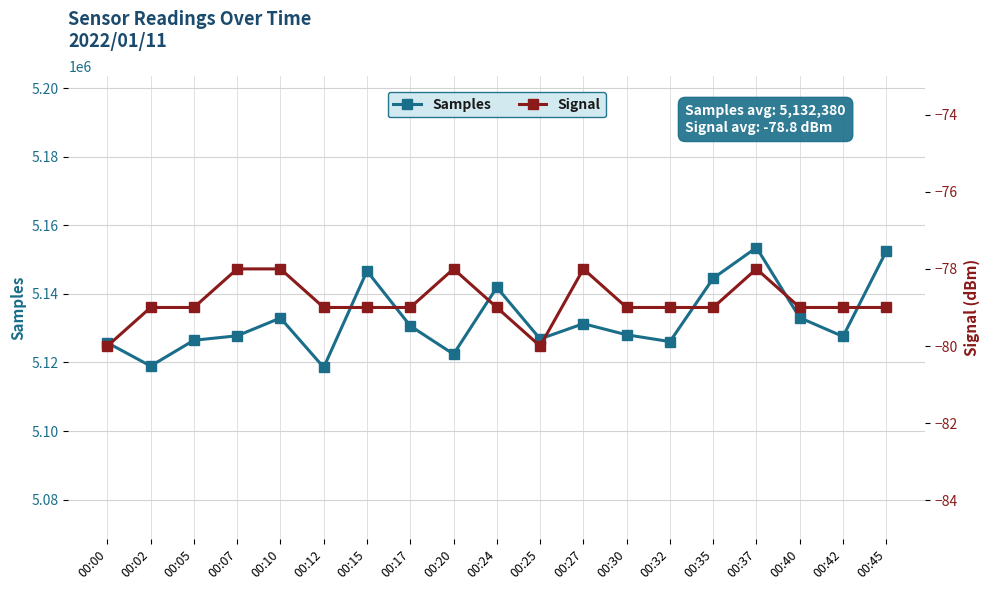

Count the Signal values in the range -79 to -78.

17